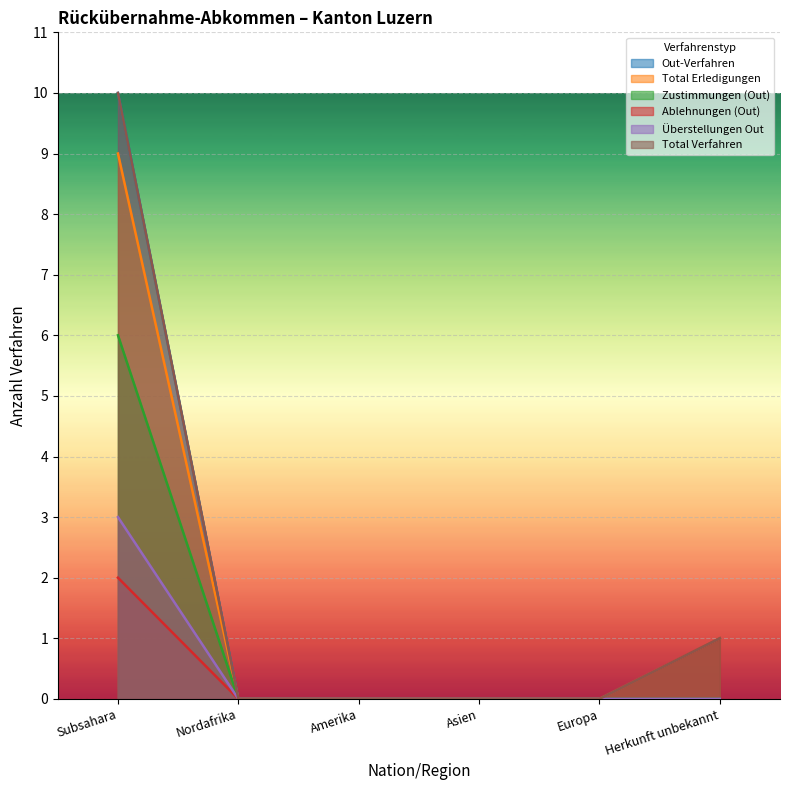

Which series changed the most between Nordafrika and Asien?

Out-Verfahren